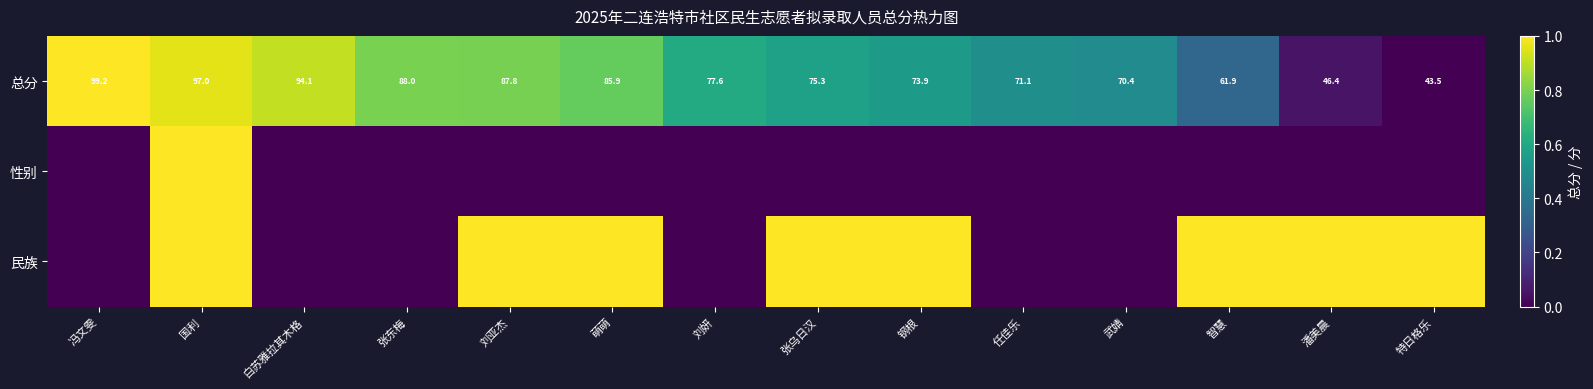

Which series has the largest total across all categories?

总分